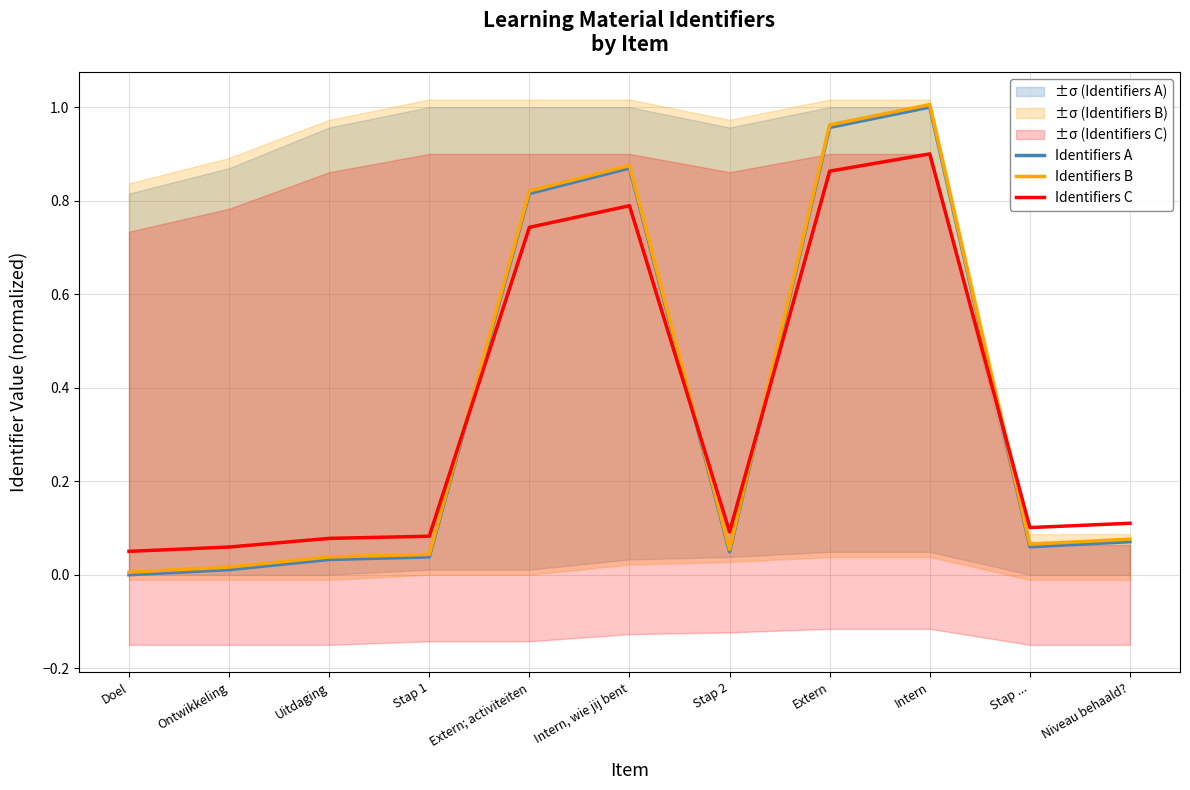

The Identifiers C series shows 0.1 at Stap 2. True or false?

True